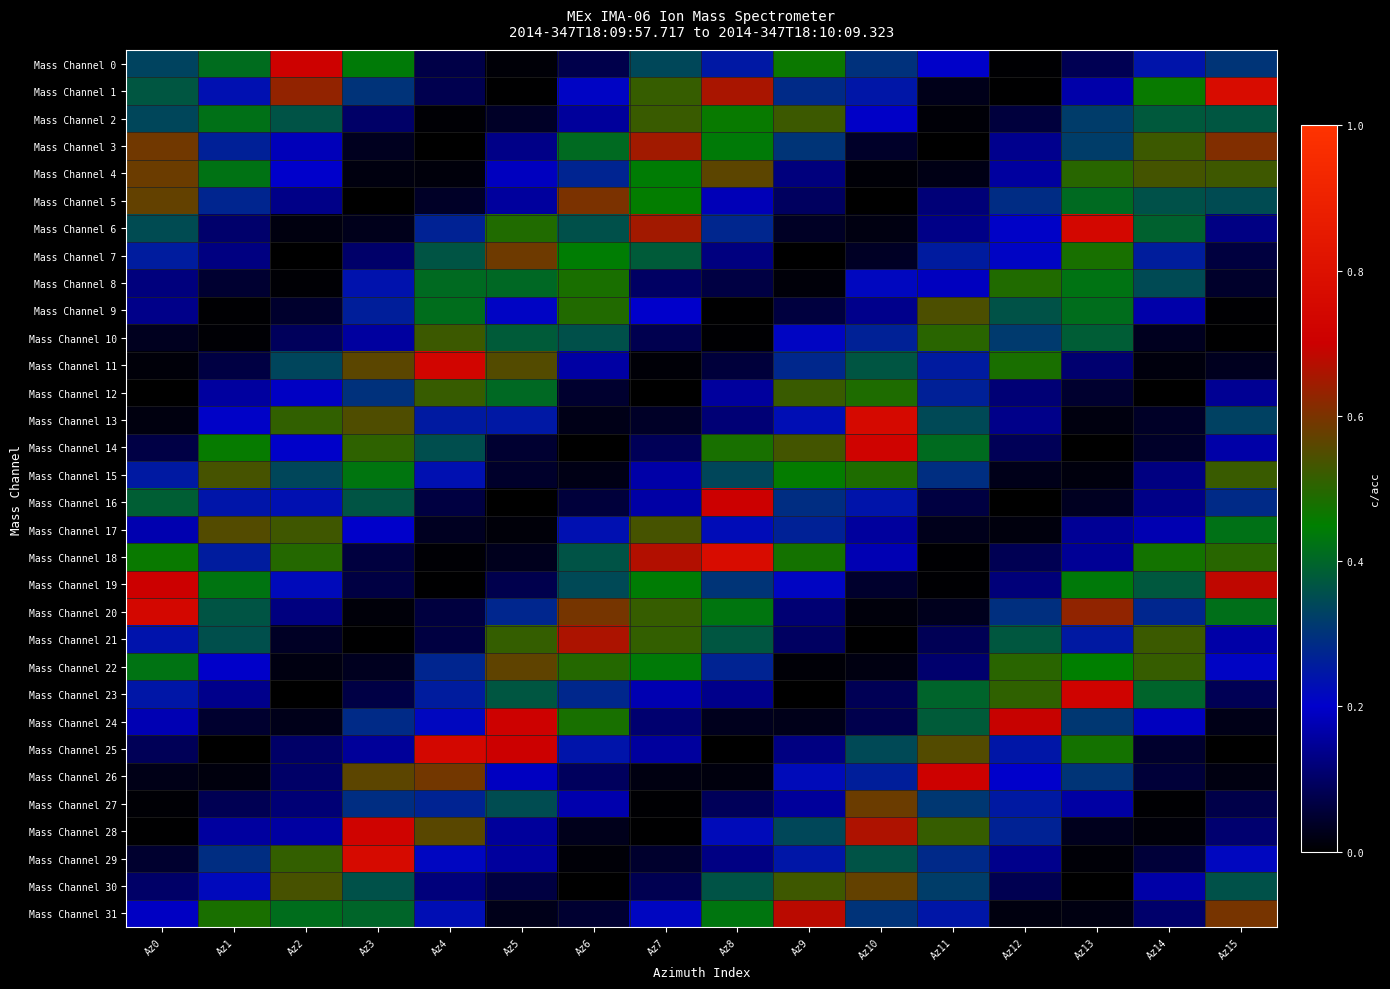

At how many categories does at least one series exceed 0?

16